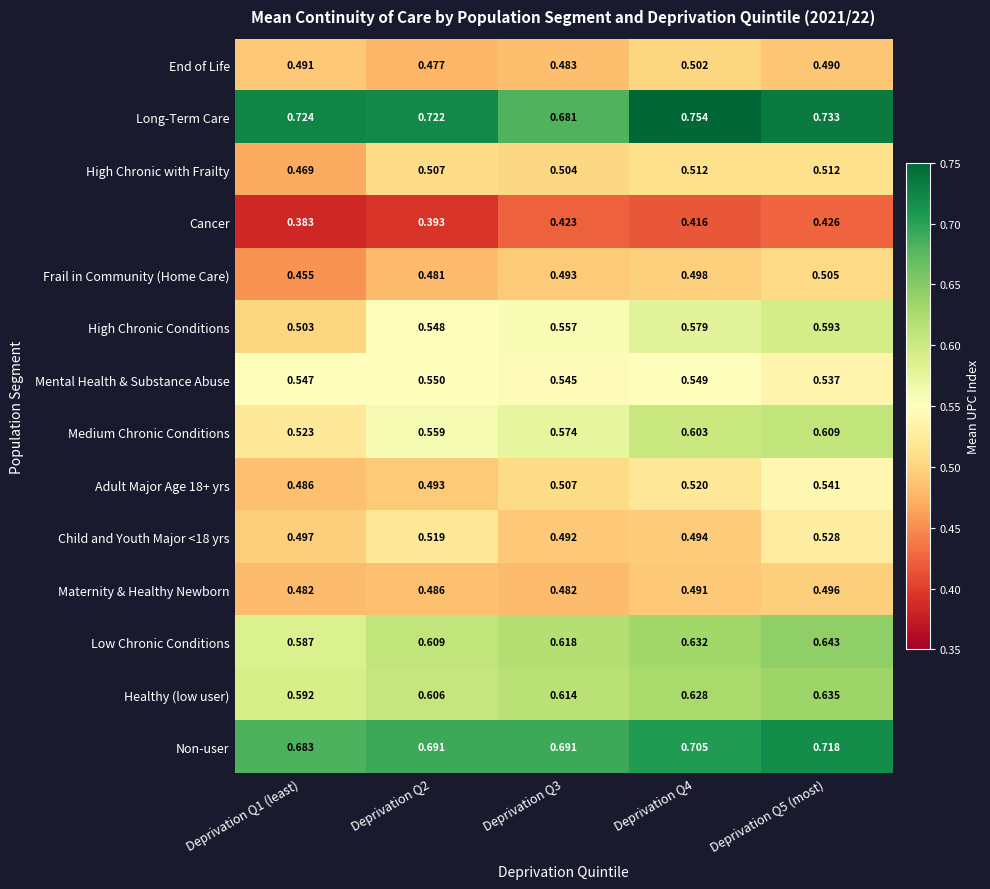

Which series has the widest spread of values?

High Chronic Conditions